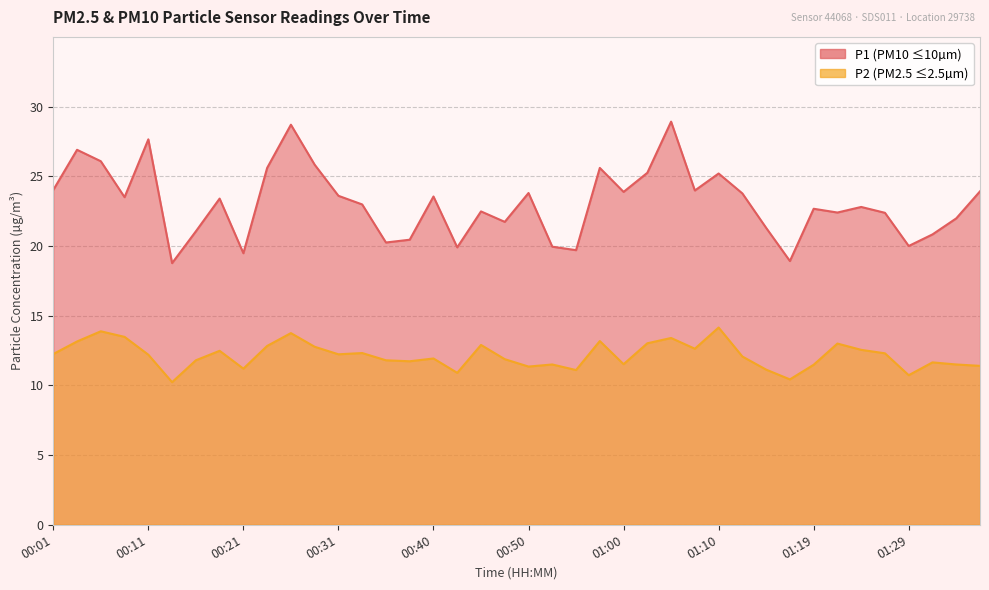

Between 00:01 and 00:43, which series saw the biggest shift?

P1